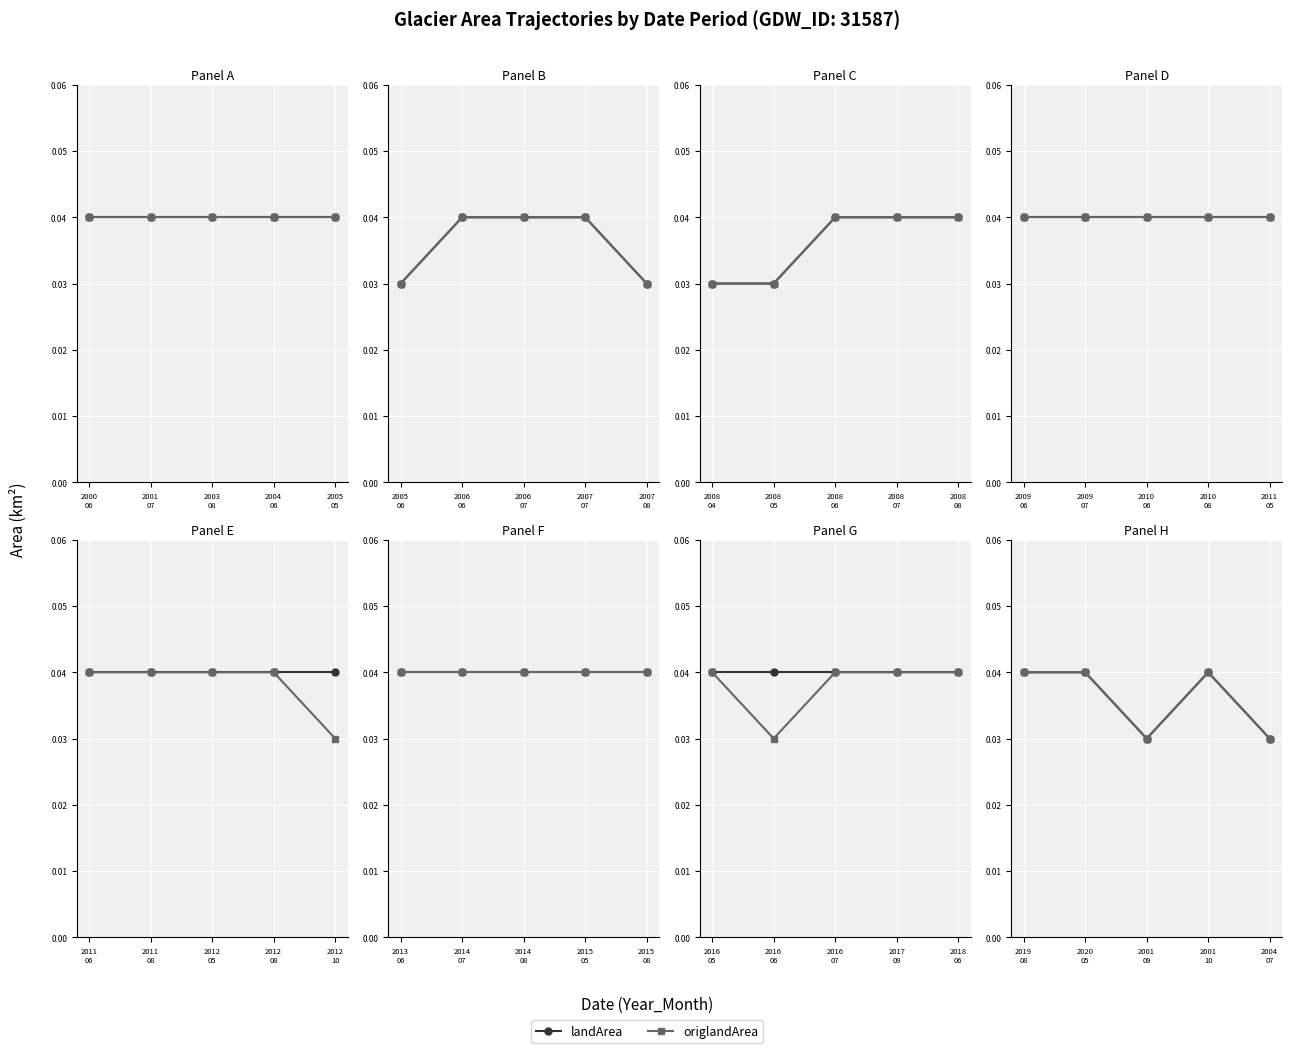

At 2020 05, list the series in order from smallest to largest.

landArea, origlandArea